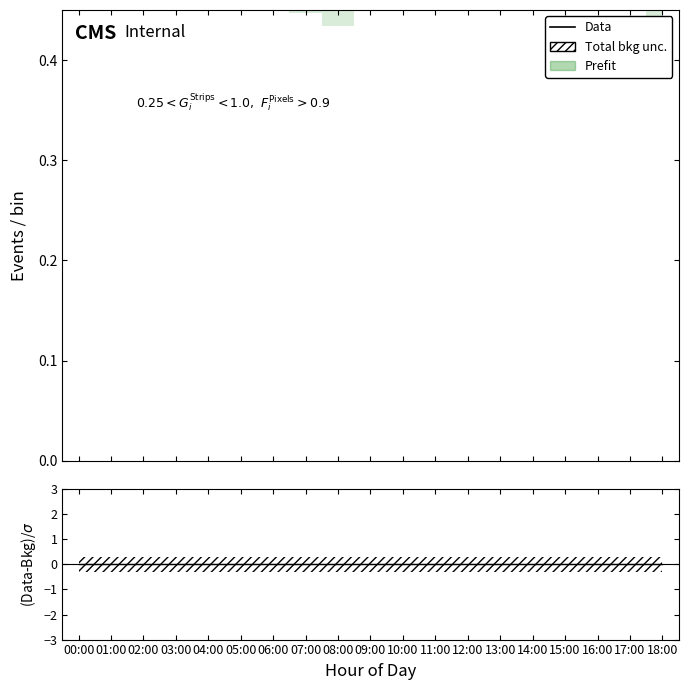

Between 13:00 and 14:00, which is larger?

13:00